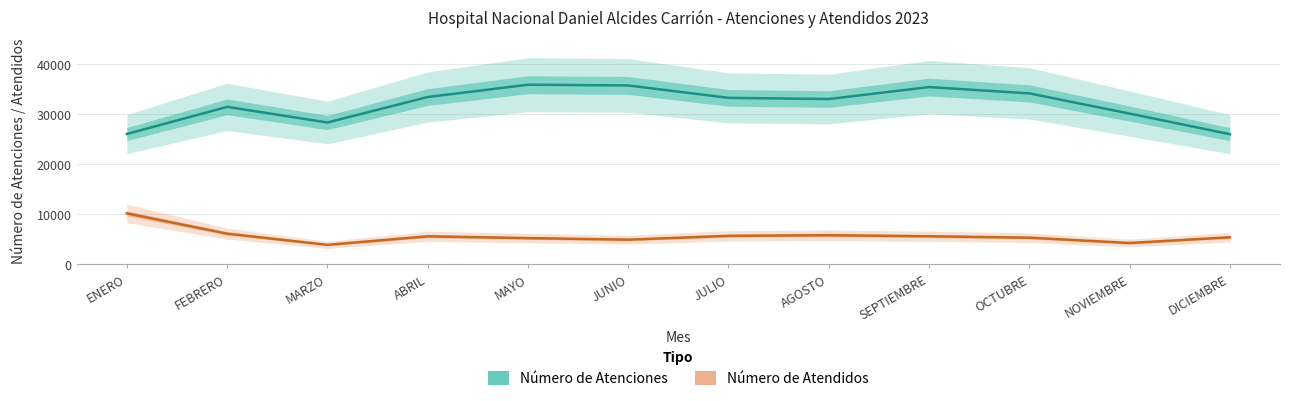

Which series changed the most between JUNIO and JULIO?

Número de Atenciones